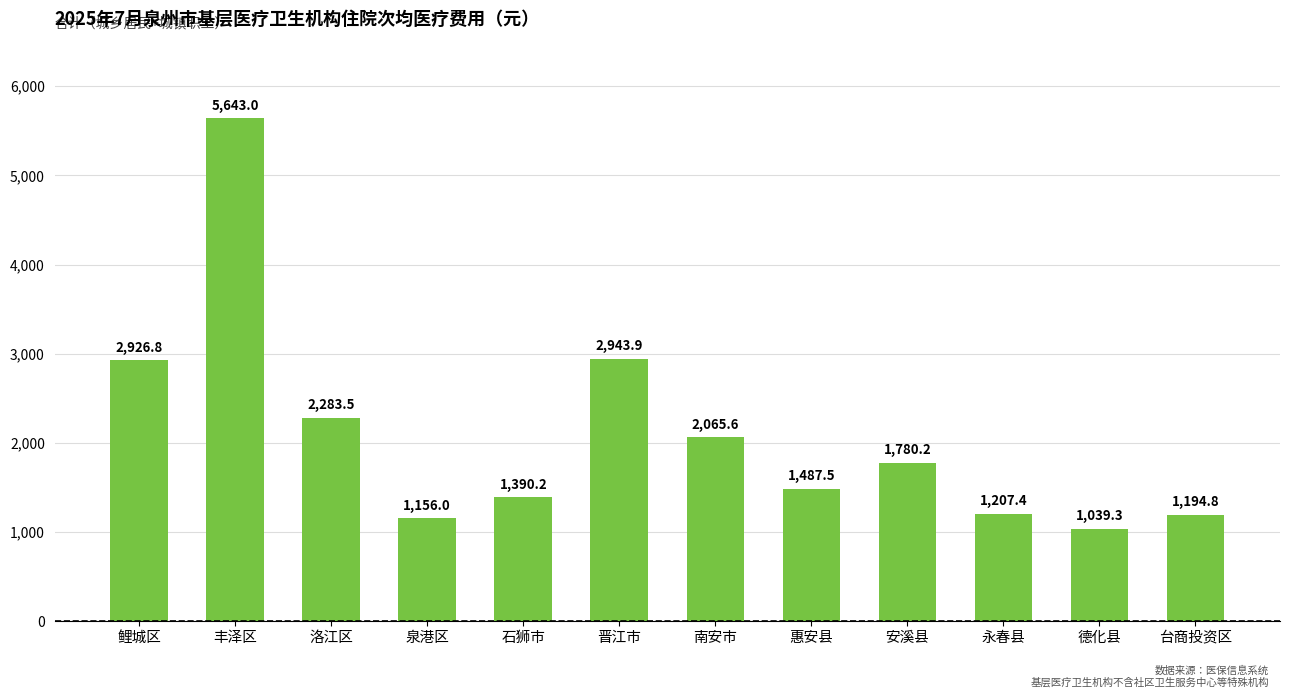

At which label is the value closest to 3341?

晋江市